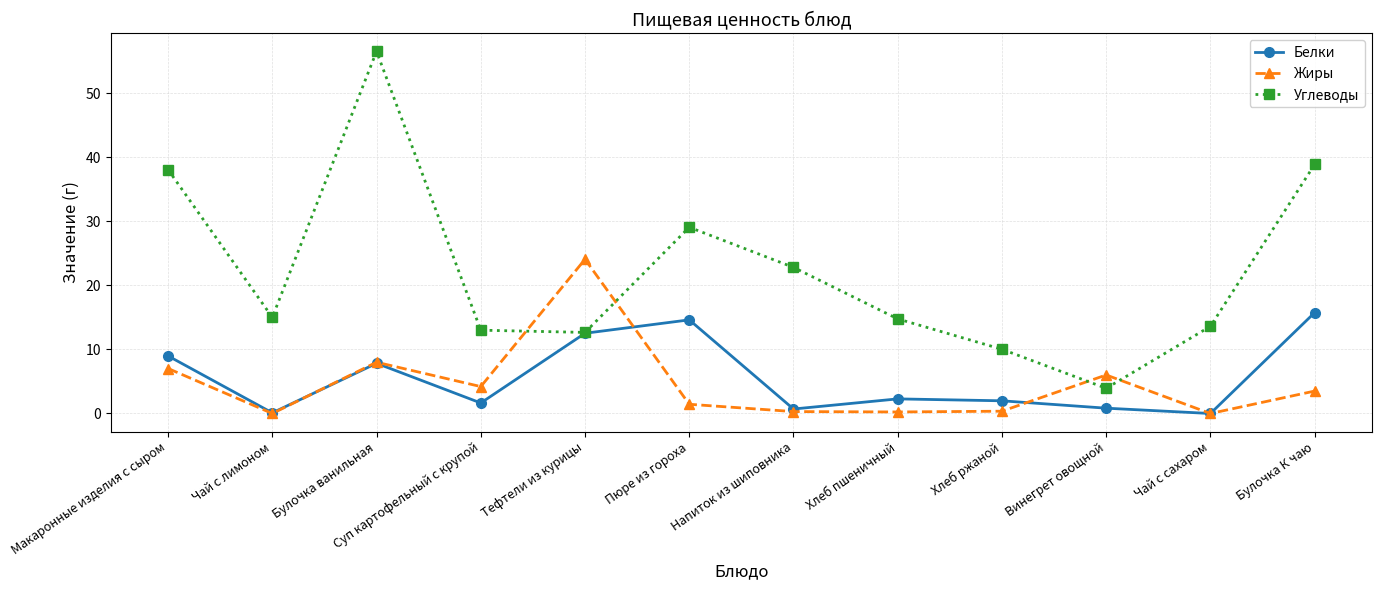

What is the label of the 7th point from the right?

Пюре из гороха